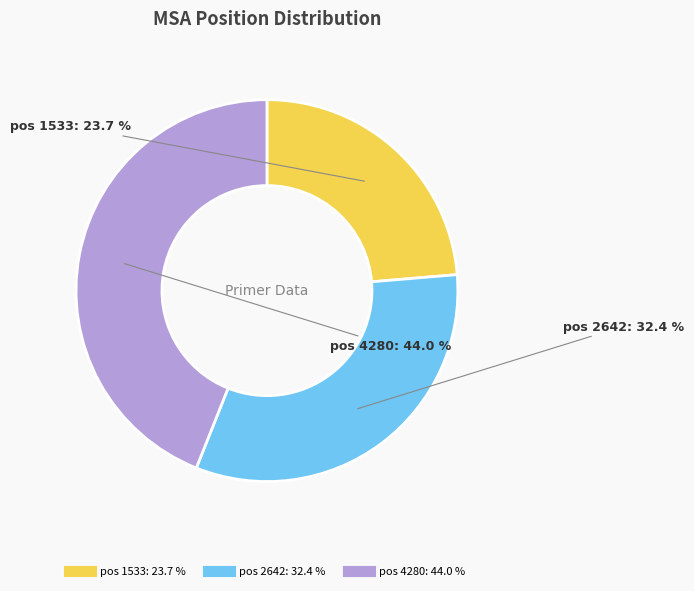

Is there any slice that represents more than half of the pie?

No